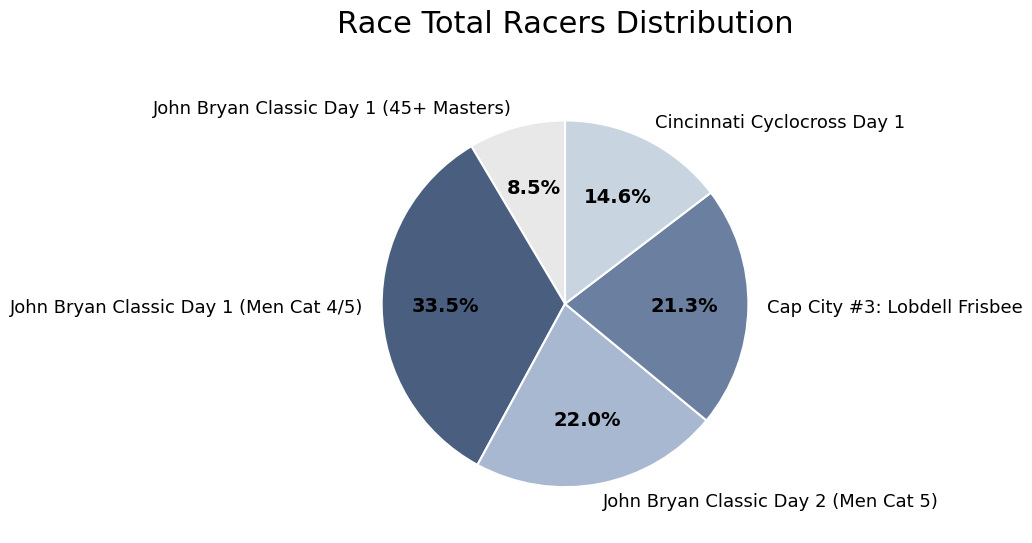

To the nearest percent, what portion does Cap City #3: Lobdell Frisbee represent?

21%